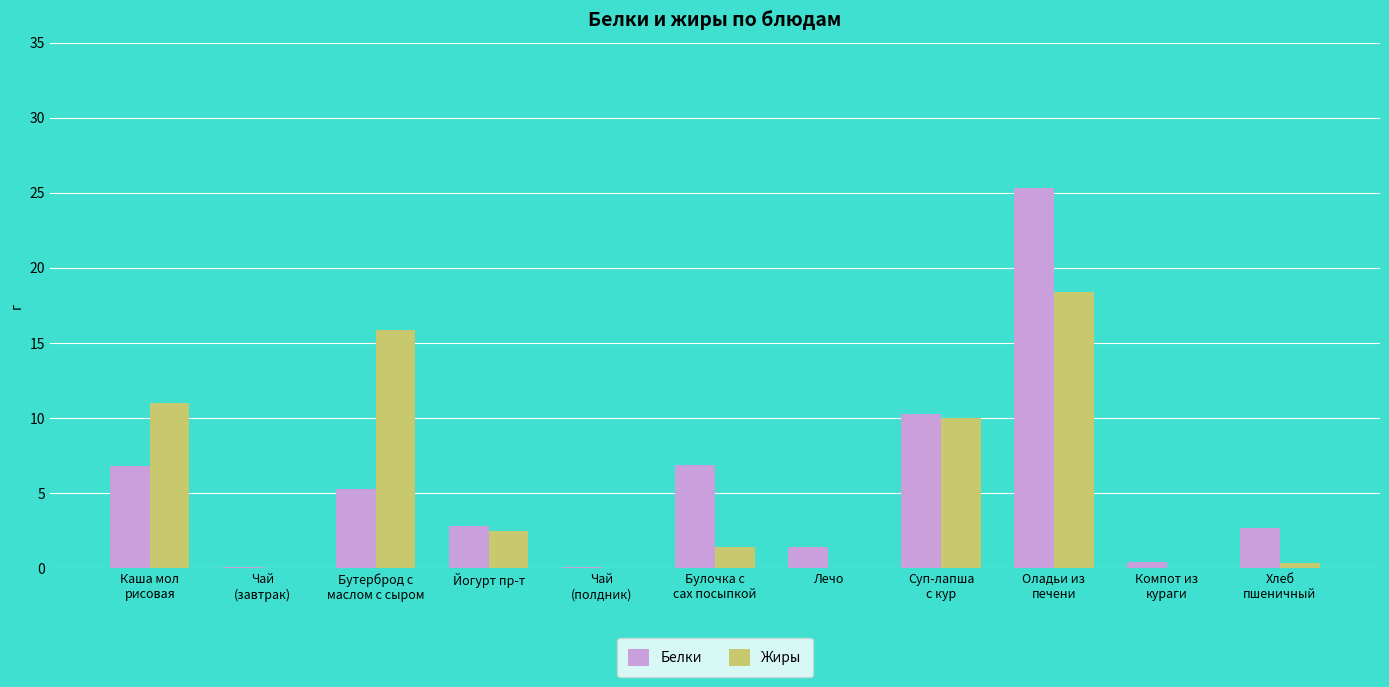

What is the maximum value shown in the chart?

25.3